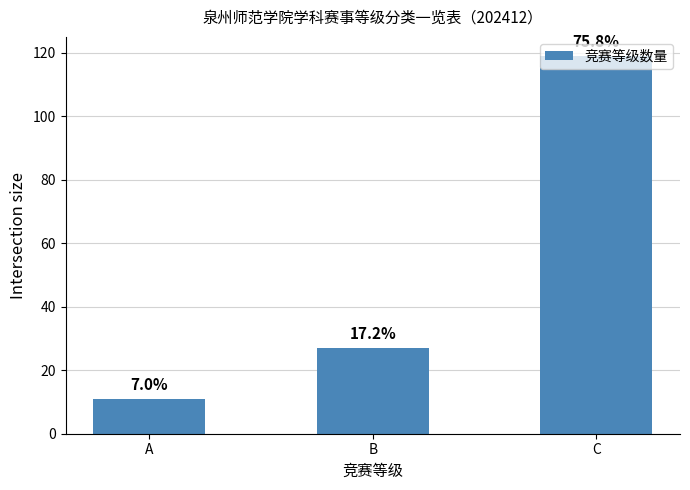

Are the bars grouped side by side (vs. stacked)?

No